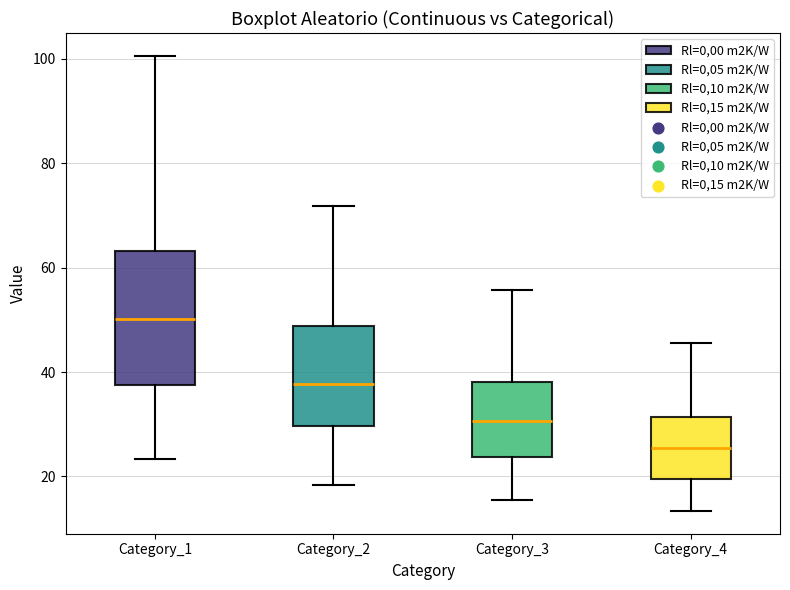

Comparing the boxes themselves (not the whiskers), which one is the tallest?

Category_1